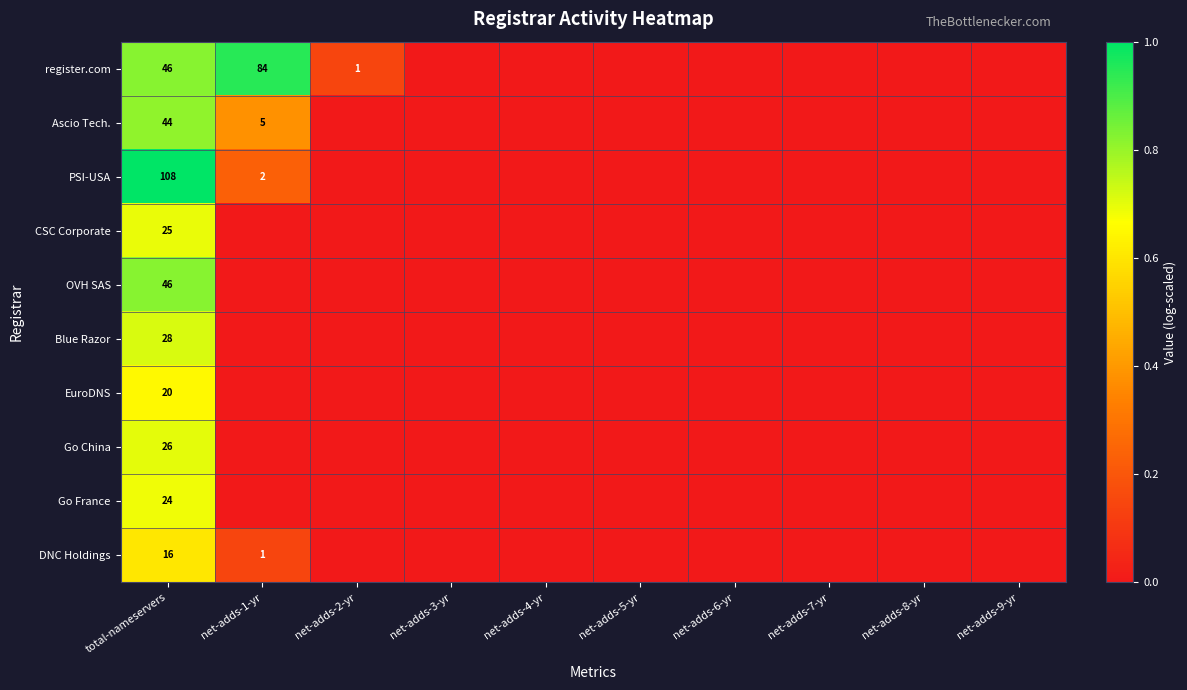

Between net-adds-7-yr and net-adds-8-yr, which is larger?

net-adds-7-yr